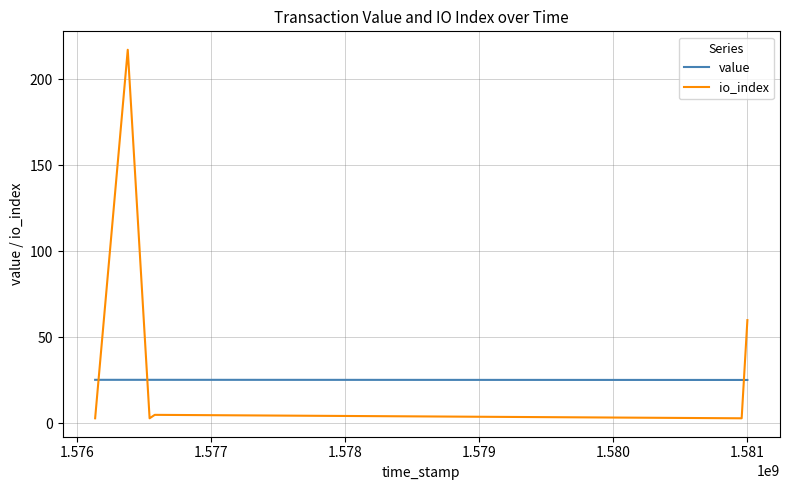

Which series has the largest total across all categories?

io_index